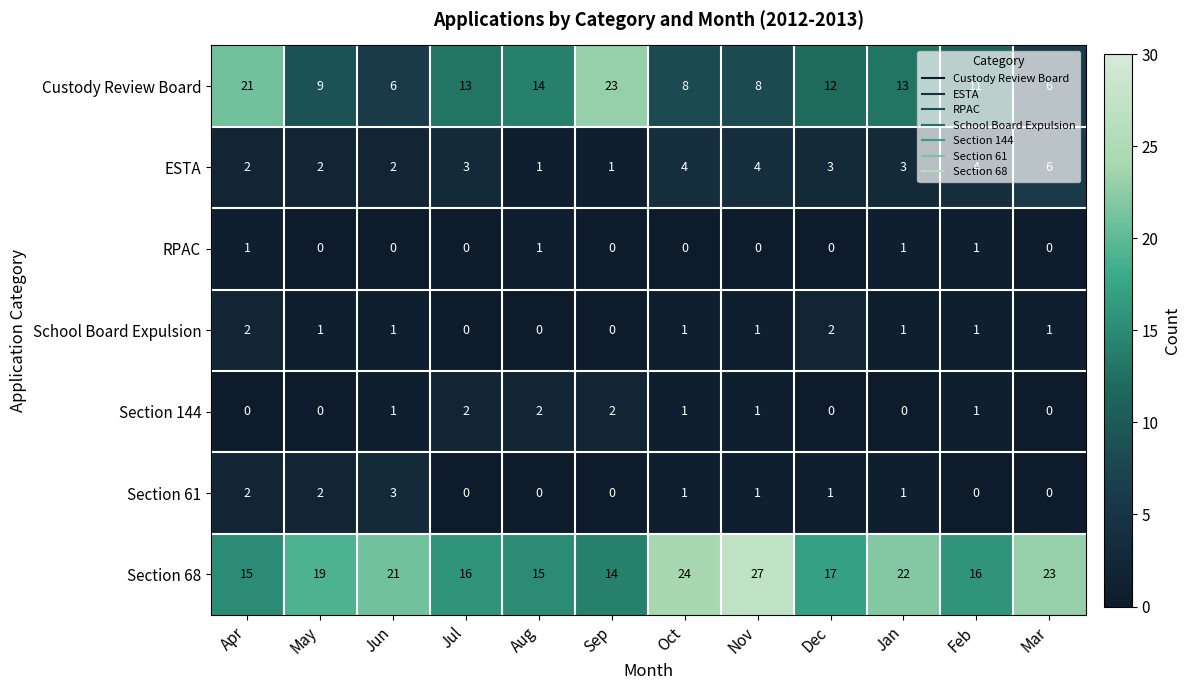

Which category has the highest value across all series?

Nov